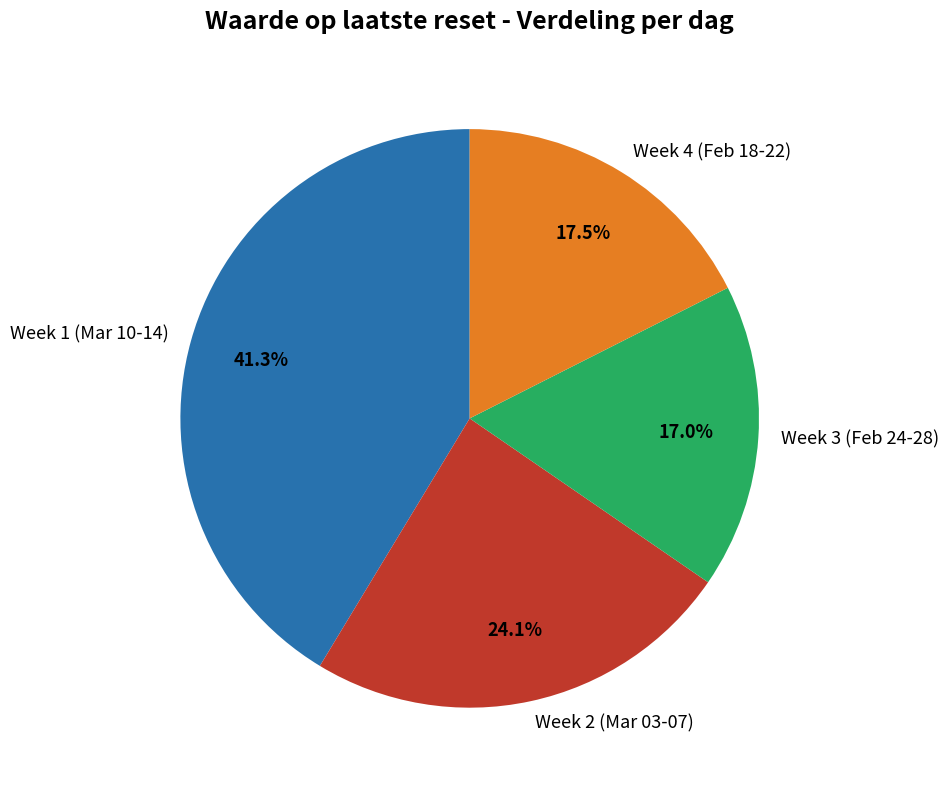

Is there a majority slice in this chart?

No